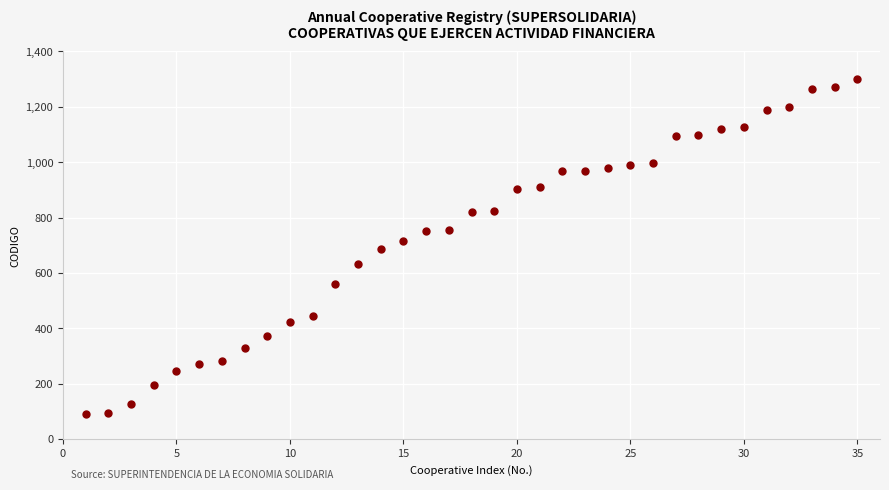

What is the range of Y values (max minus min)?

1212